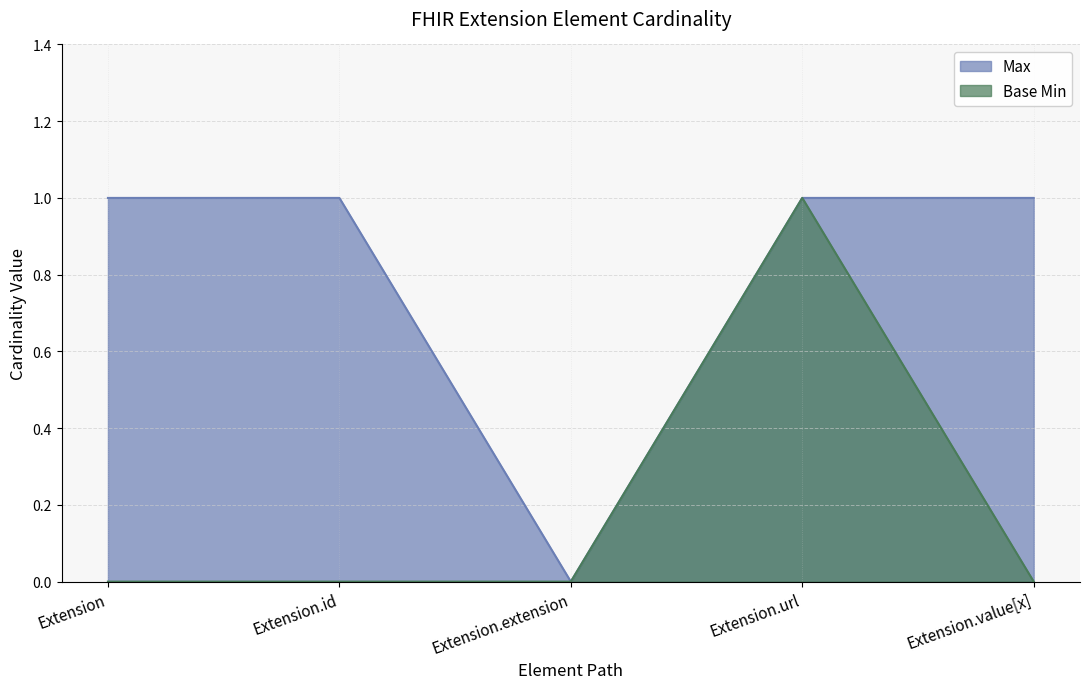

Rank the categories by Max value from lowest to highest.

Extension.extension, Extension, Extension.id, Extension.url, Extension.value[x]